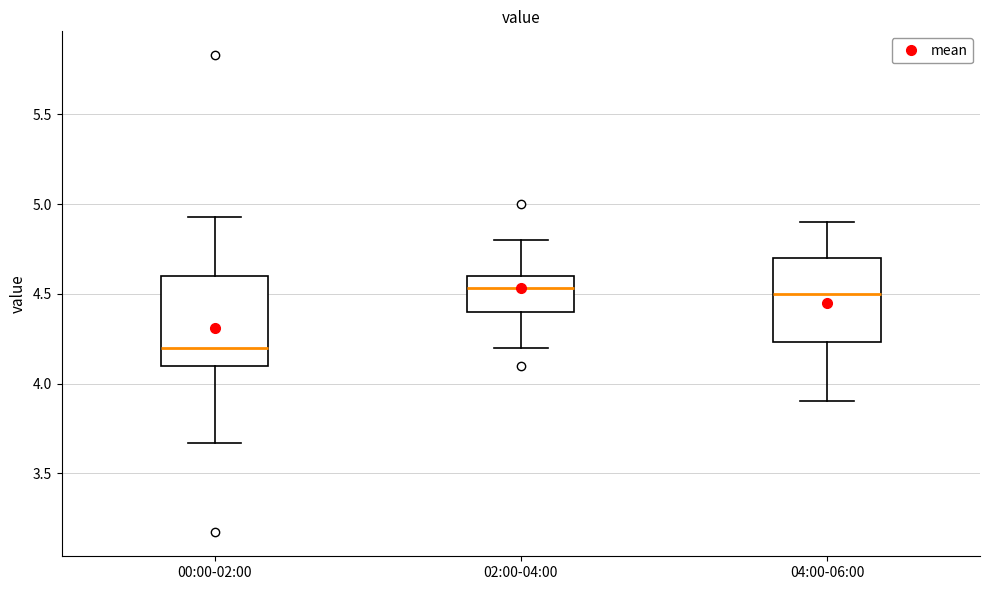

Reading left to right, read every box against the y-axis: the position of its median line, the range the box covers, and the ends of its whiskers. The values are not printed on the chart, so give them approximately, as read against the axis.

00:00-02:00: median 4.20, box 4.10 to 4.60, whiskers 3.65 to 4.95
02:00-04:00: median 4.55, box 4.40 to 4.60, whiskers 4.20 to 4.80
04:00-06:00: median 4.50, box 4.25 to 4.70, whiskers 3.90 to 4.90